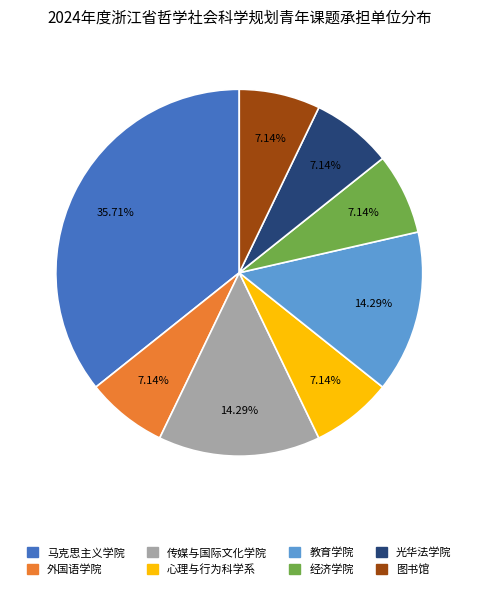

Combined, do 教育学院 and 传媒与国际文化学院 account for over 50%?

No